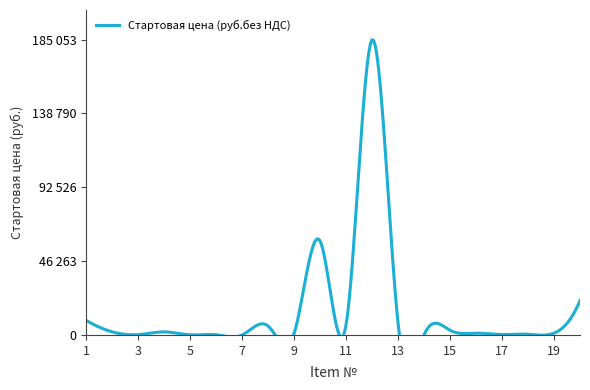

Rank the categories by value from lowest to highest.

7, 5, 6, 14, 3, 17, 18, 16, 19, 9, 2, 4, 15, 8, 13, 11, 1, 20, 10, 12